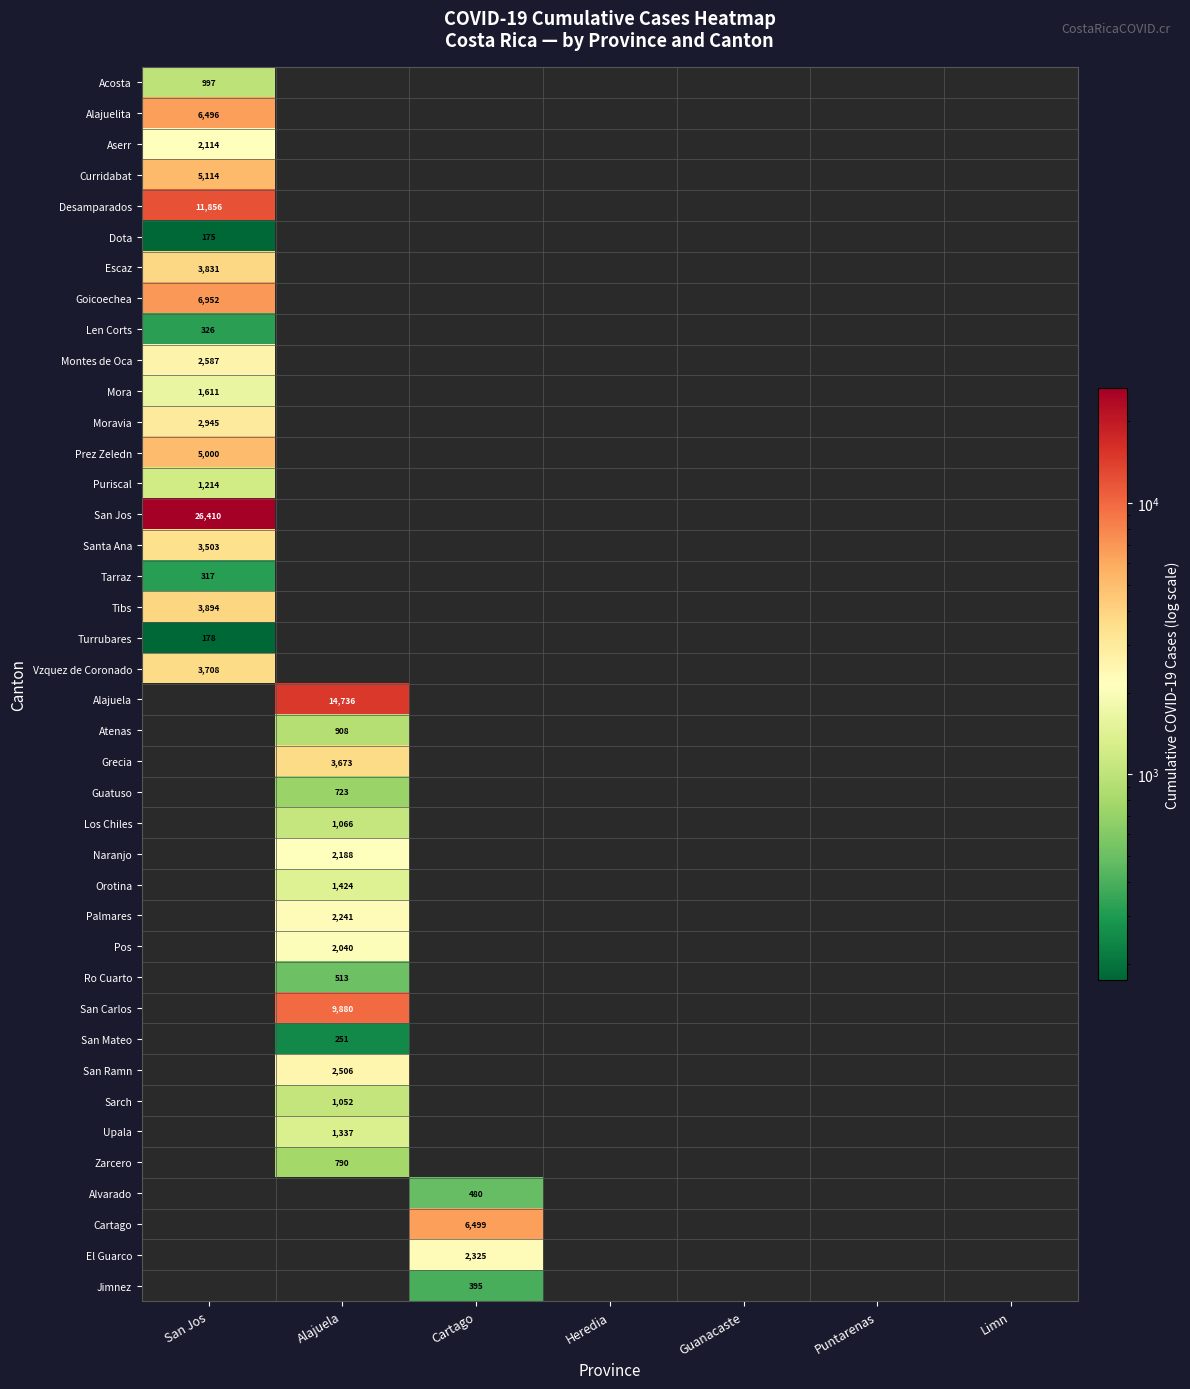

The Escaz series shows 3831 at San Jos. True or false?

True